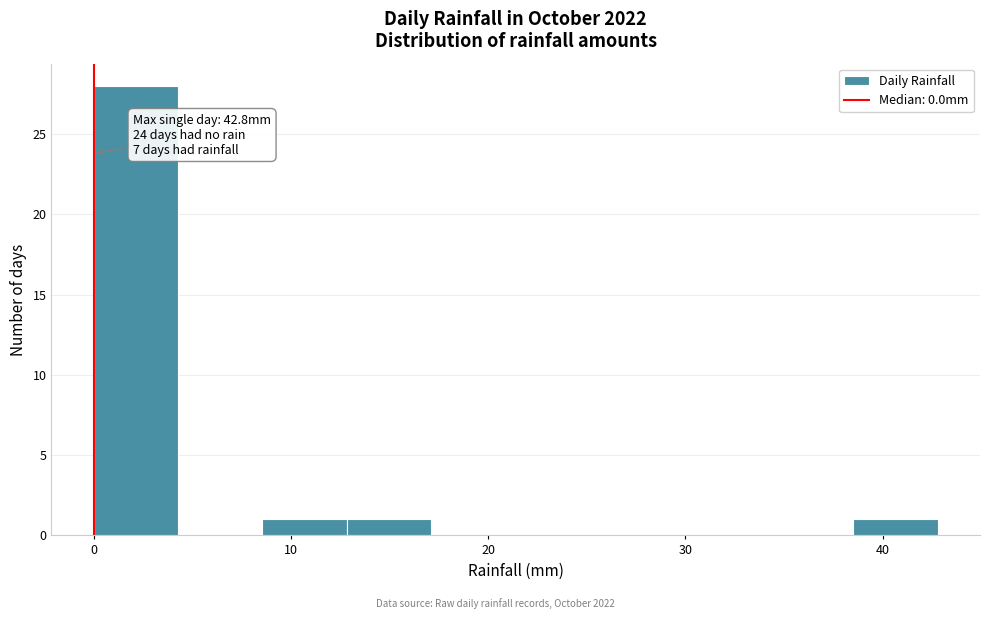

Which range on the x-axis has the tallest bar?

0 to 4